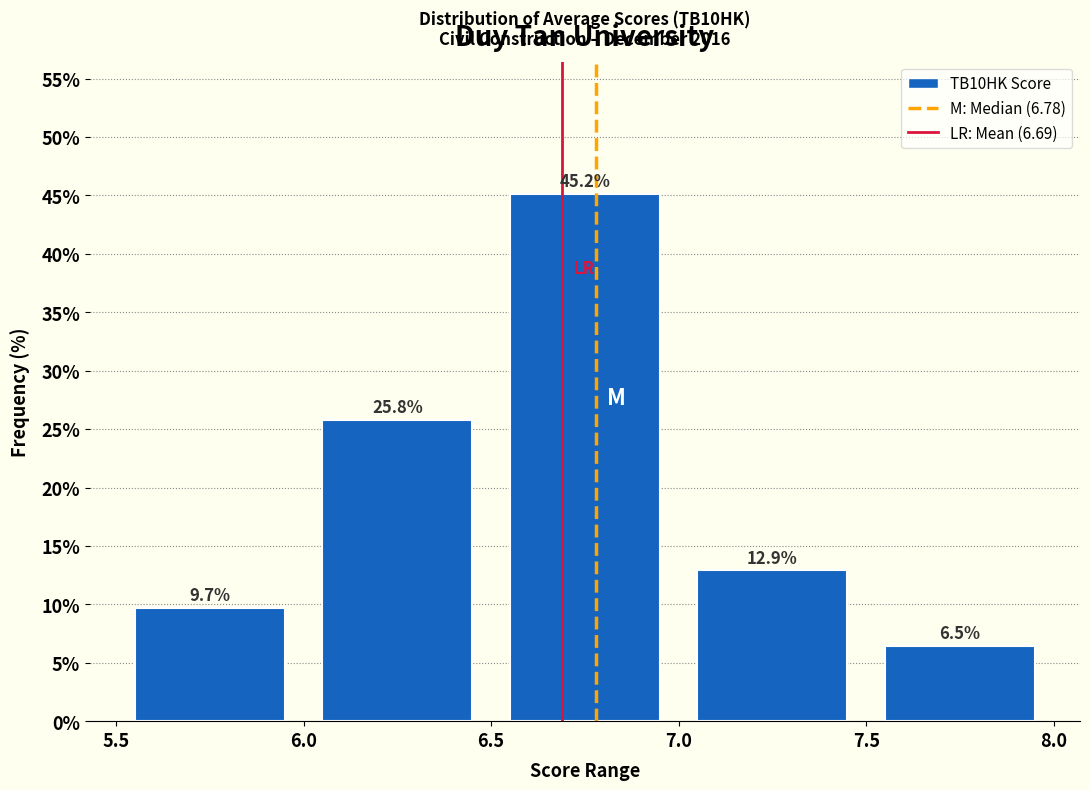

Over which range of the x-axis is the bar tallest?

6.5 to 7.0